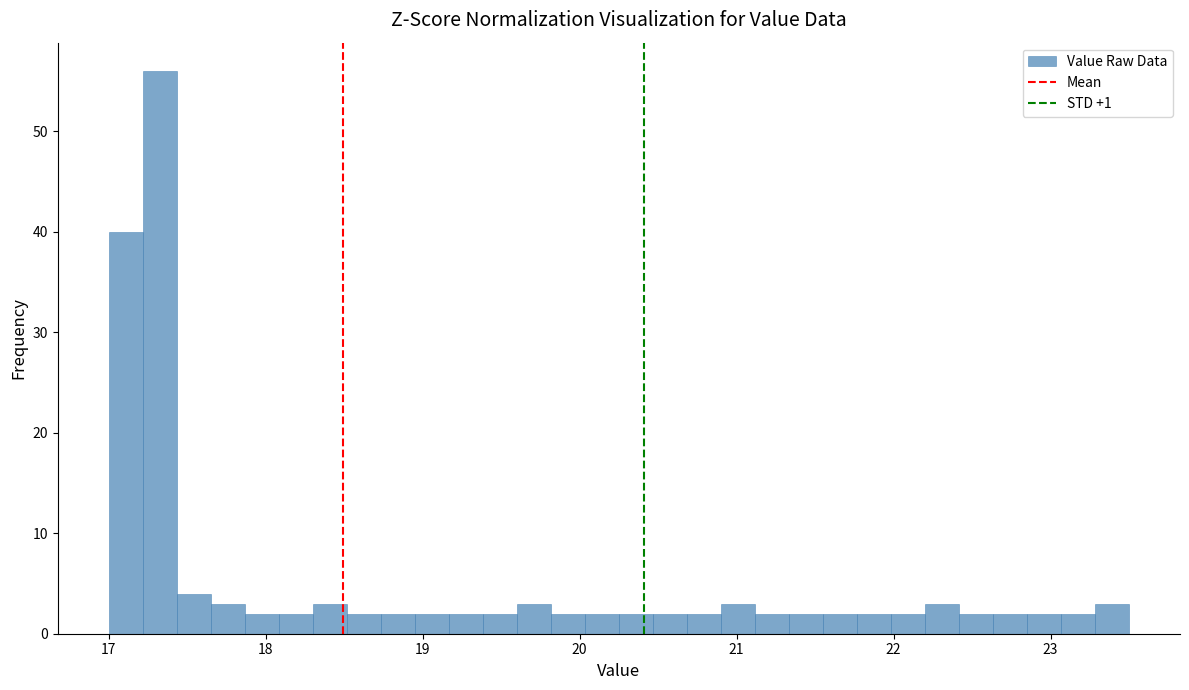

Read against the x-axis, roughly where is the centre of the tallest bar?

17.3